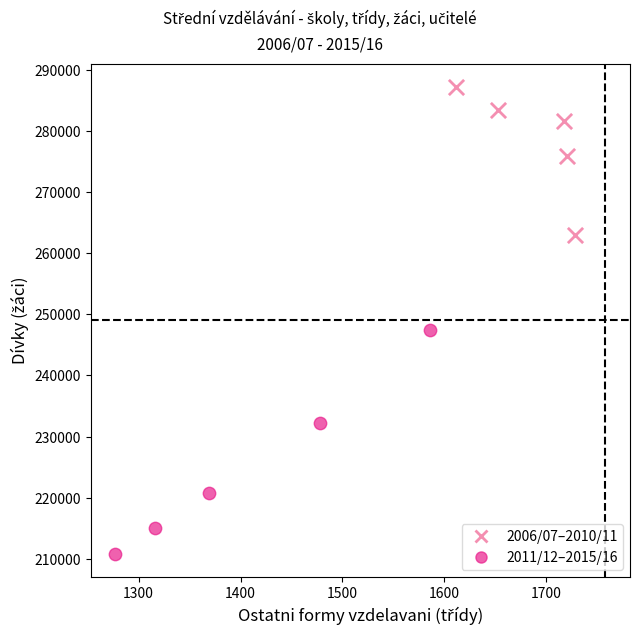

Which series reaches the maximum Y coordinate?

2006/07–2010/11